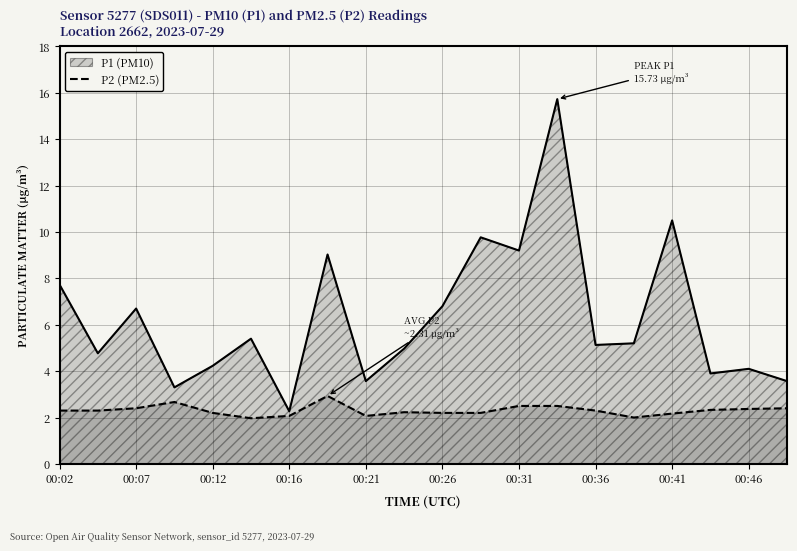

What is the minimum value shown in the chart?

2.0